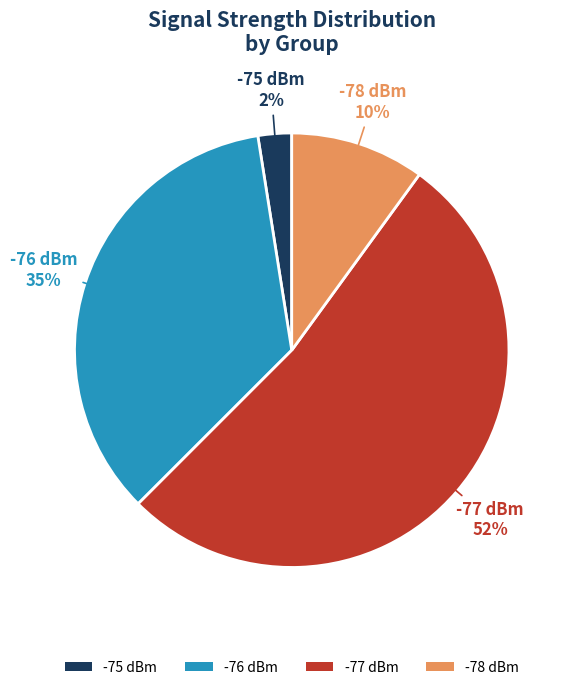

Approximately how many times larger is the value at -78 dBm compared to -76 dBm?

0.3